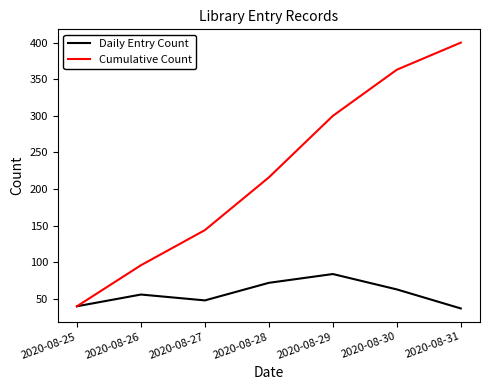

How many lines are shown in the chart?

2